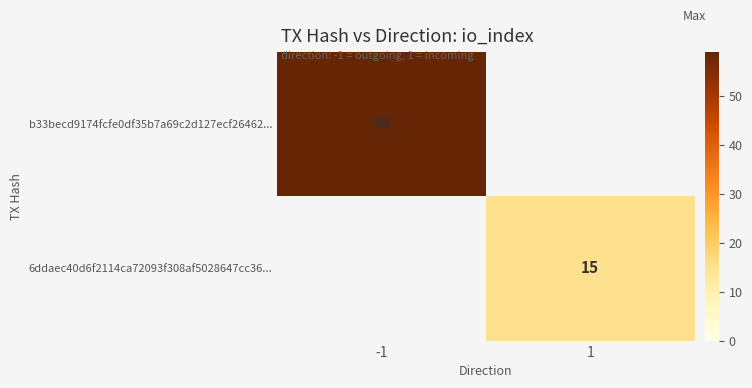

The value of 6ddaec40d6f2114ca72093f308af5028647cc36... at 1 is 6. True or false?

False